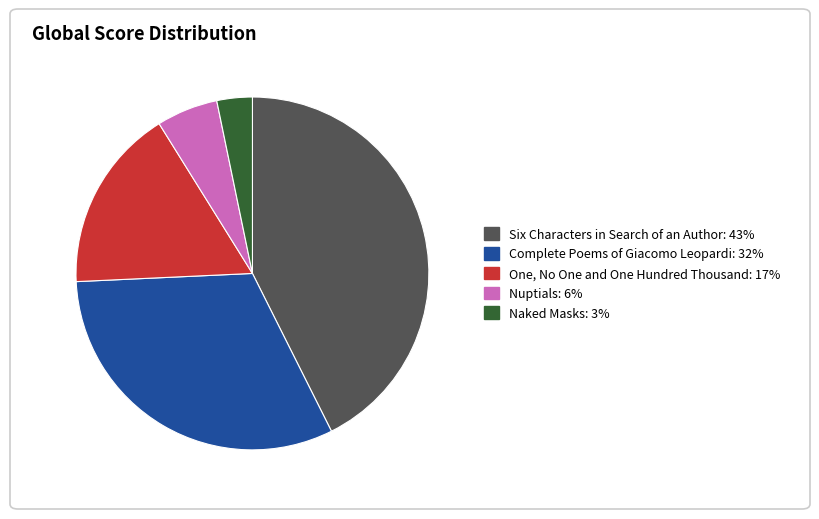

Count the number of slices in the pie.

5